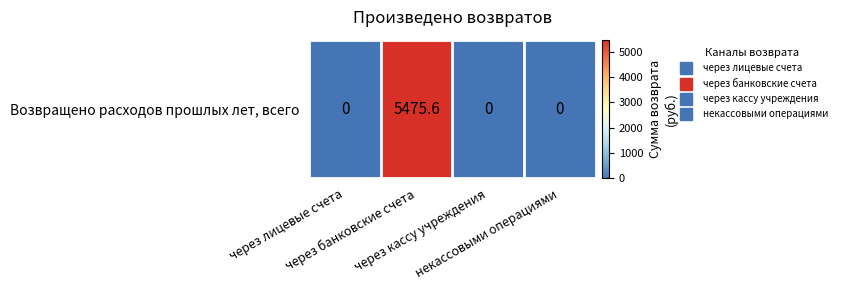

What is the difference between the values at через банковские счета and через лицевые счета?

5475.6